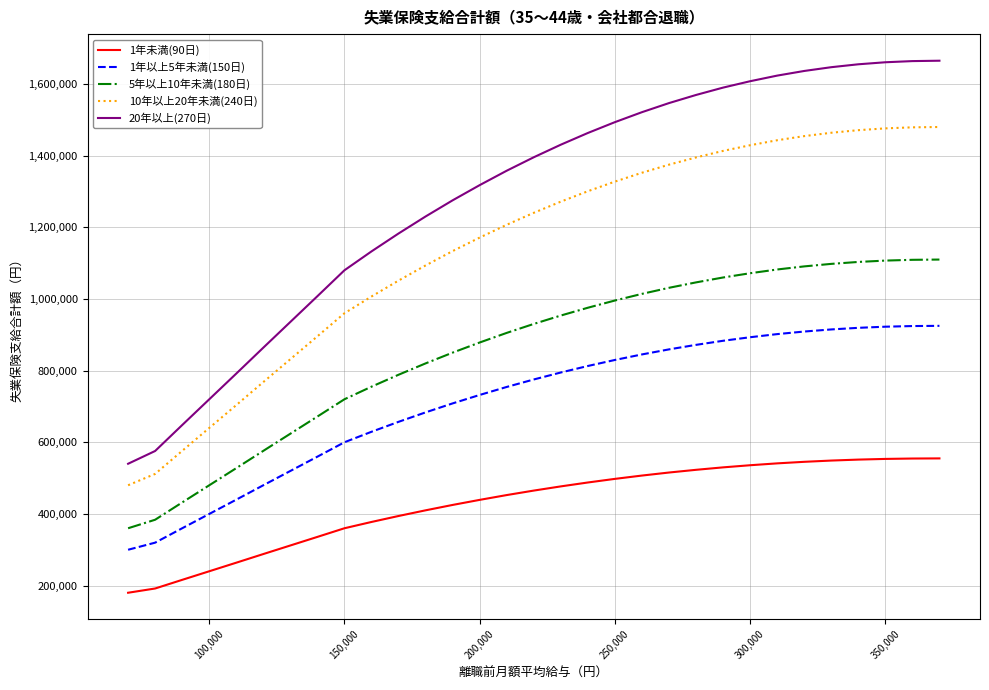

What is the difference between the maximum and minimum values in the 5年以上10年未満(180日) series?

749880